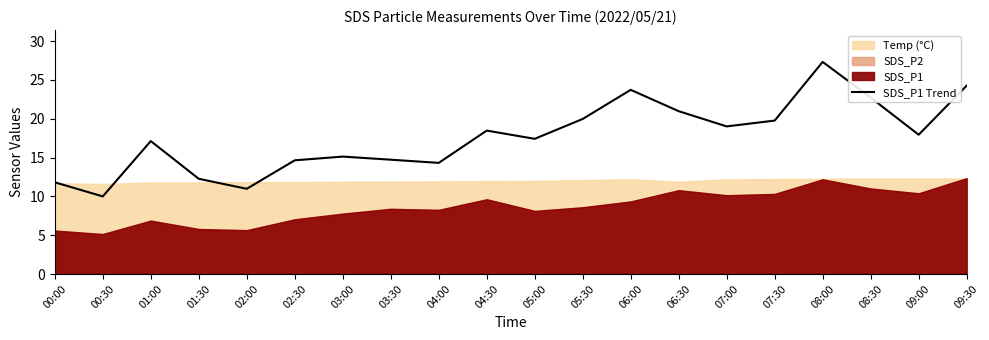

Approximately how many times larger is the value at 00:00 compared to 07:30?

0.6